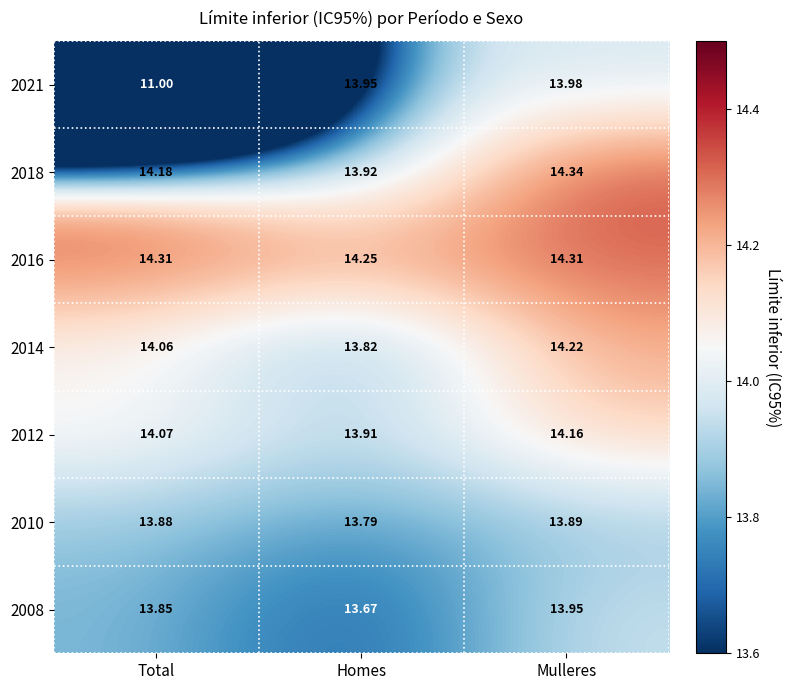

List the labels in order of 2014 value, largest first.

Mulleres, Total, Homes